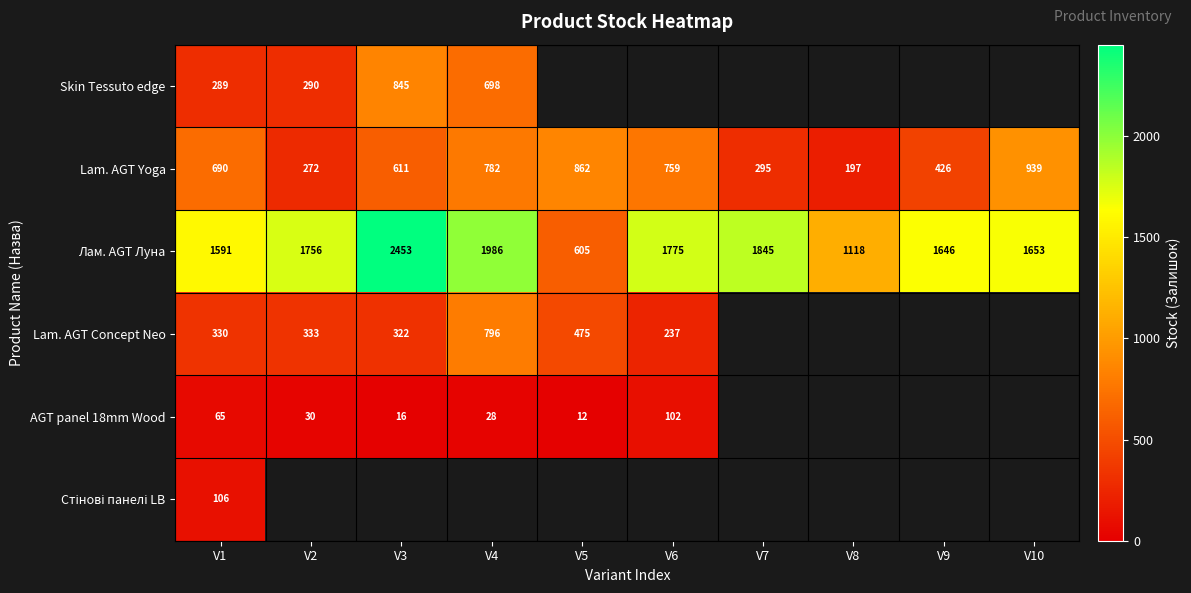

The Lam. AGT Yoga series shows 256 at V9. True or false?

False